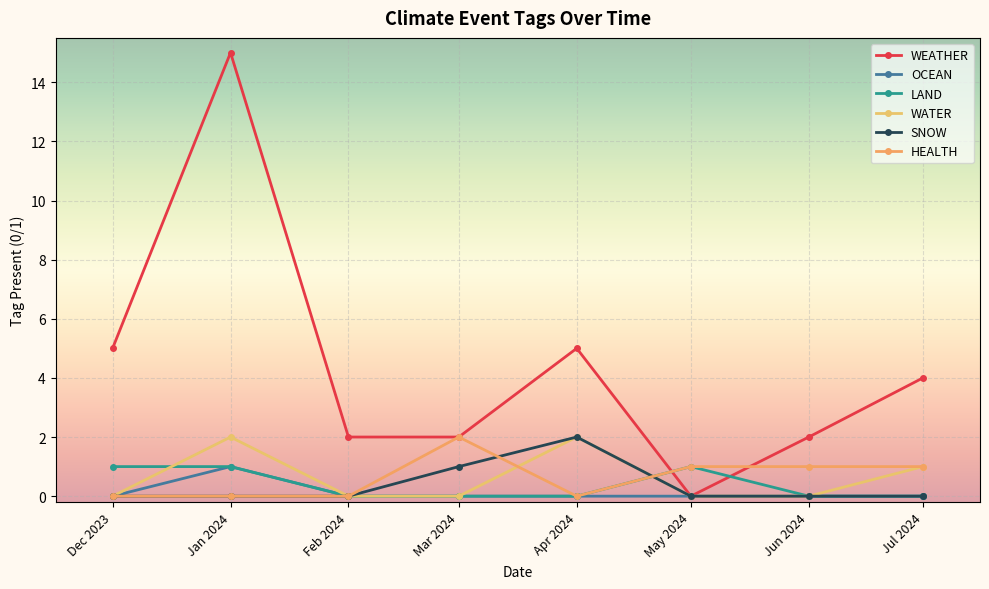

Count the SNOW values in the range 0 to 1.

7